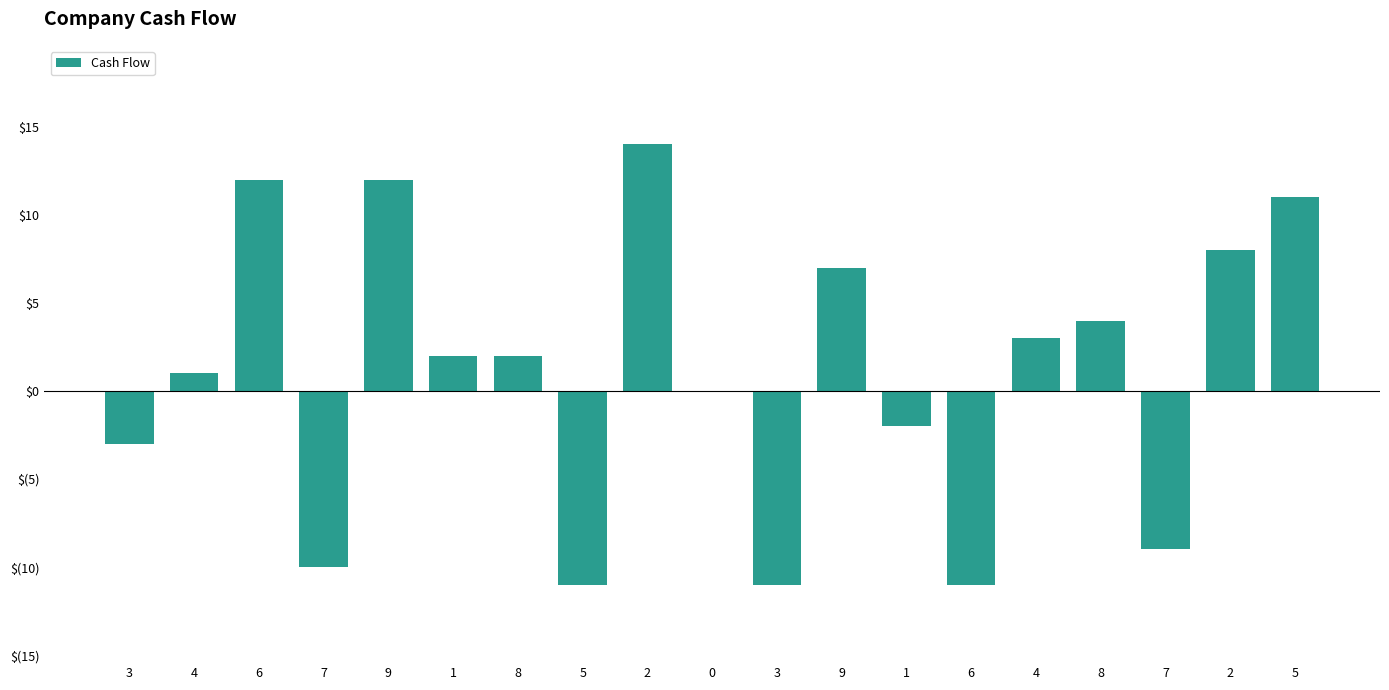

Reading right to left, list all the values displayed in this chart.

11	8	-9	4	3	-11	-2	7	-11	0	14	-11	2	2	12	-10	12	1	-3